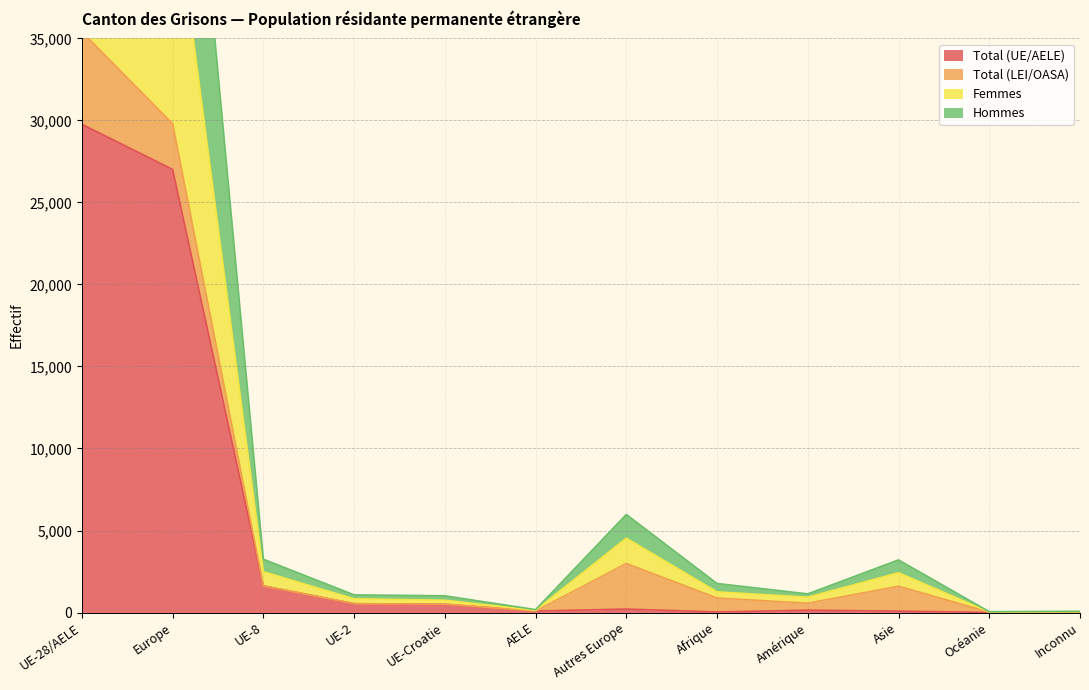

List the labels in order of Femmes value, largest first.

UE-28/AELE, Europe, Autres Europe, UE-8, Asie, Afrique, Amérique, UE-2, UE-Croatie, AELE, Inconnu, Océanie